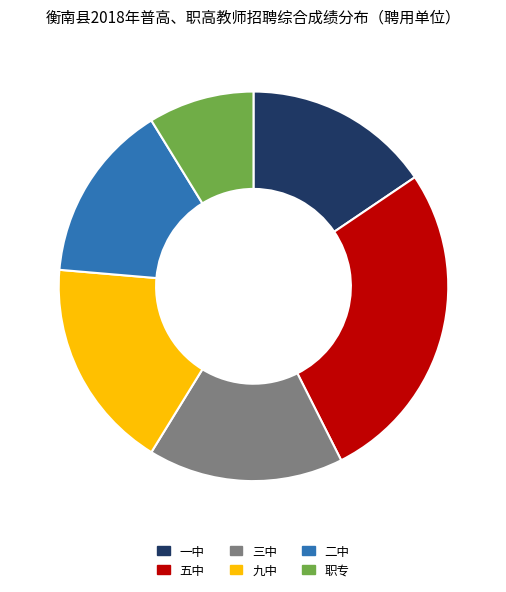

Do 三中 and 职专 together represent more than half of the pie?

No